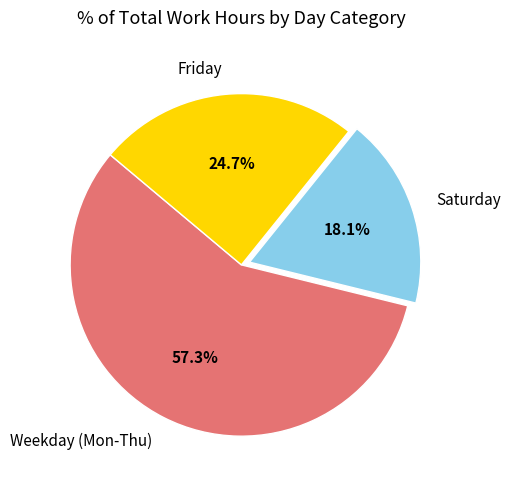

Between Friday and Saturday, which is larger?

Friday